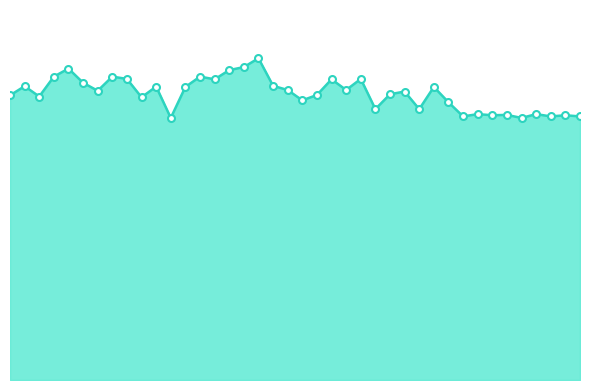

How many lines are shown in the chart?

2